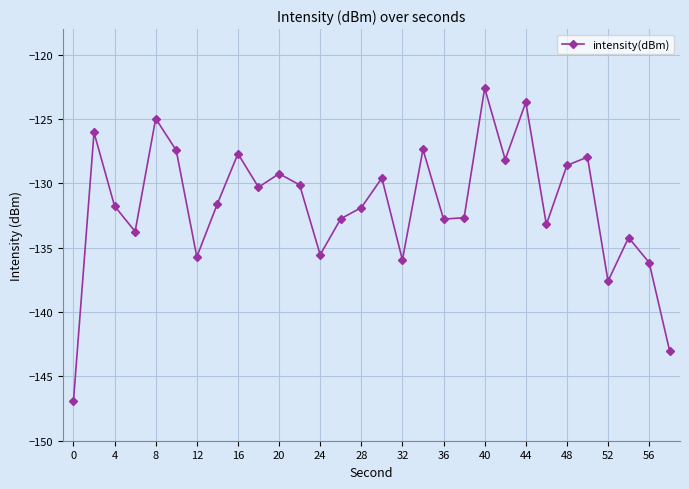

What is the value of the 24th point from the left?

-133.2